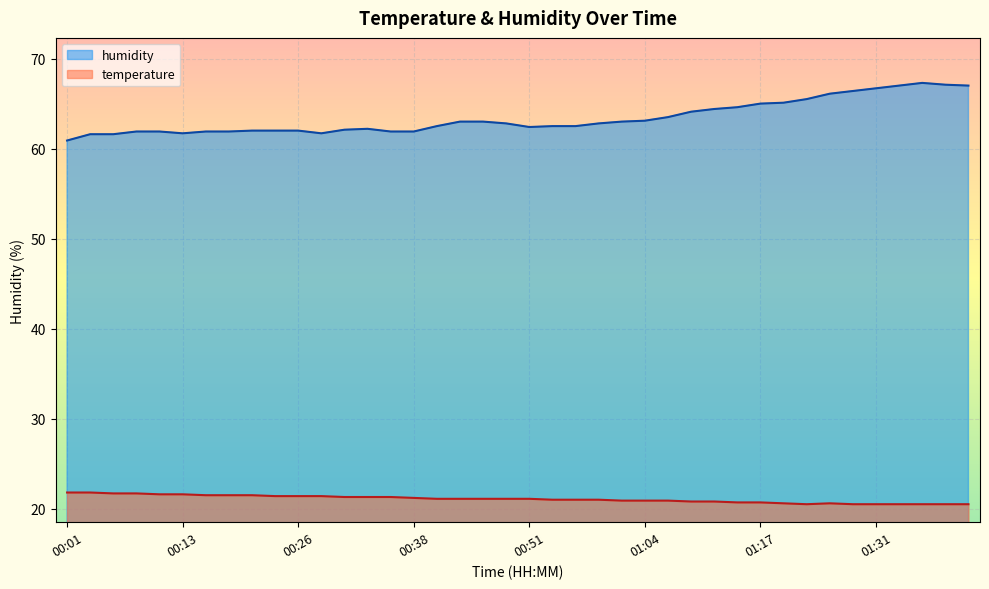

What is the label of the 26th point from the left?

01:04